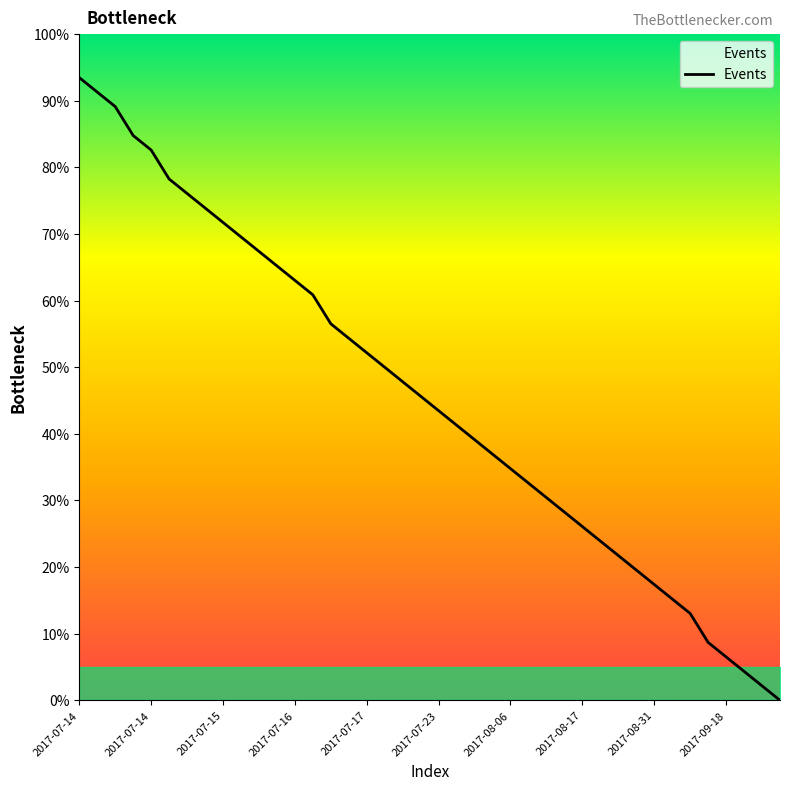

At which category does the chart reach its peak across all series?

2017-07-14